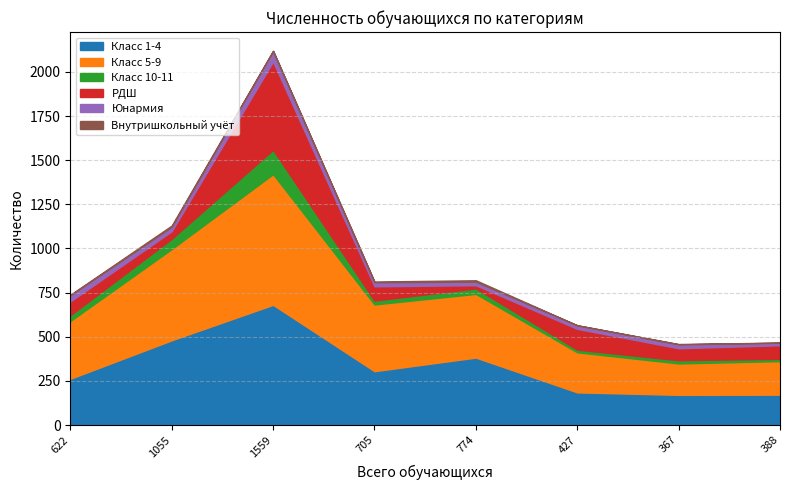

What is the value of the Внутришкольный учёт point at the 1st from the left?

3